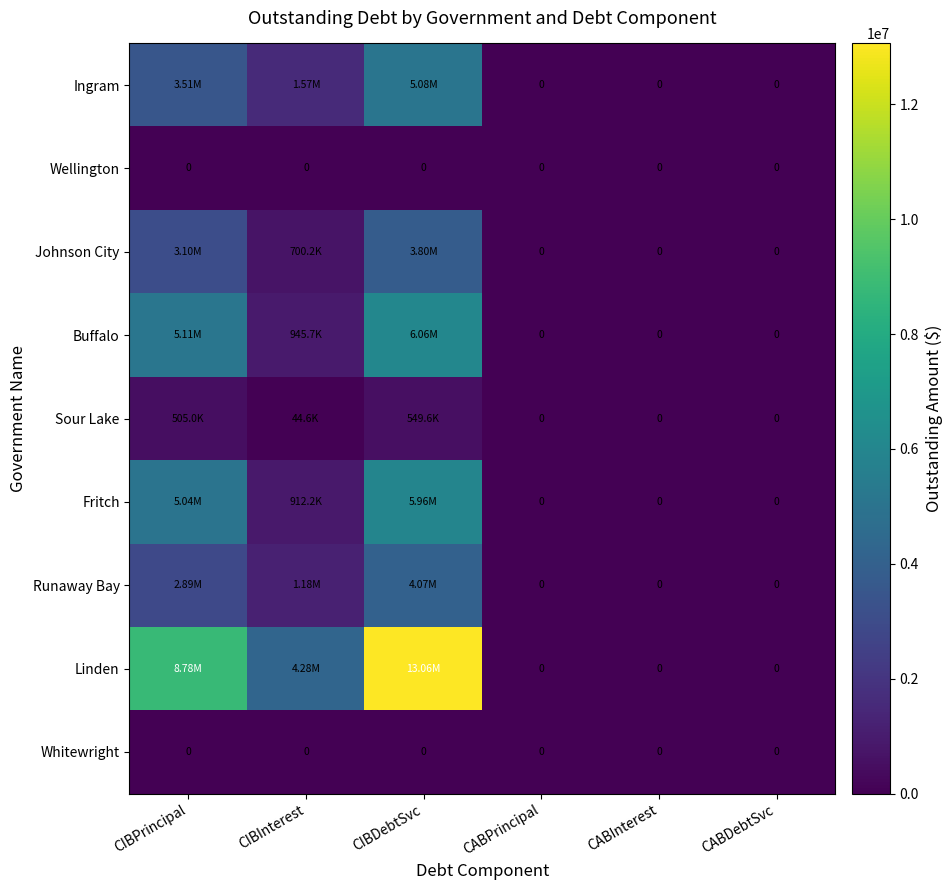

Which series has the largest total across all categories?

Linden